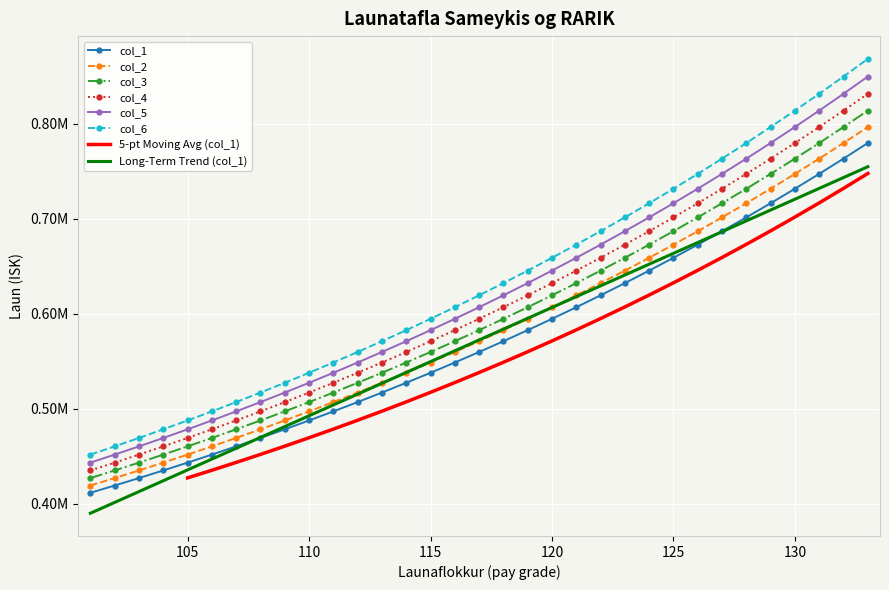

What is the difference between the second highest and minimum values in the col_1 series?

352070.5